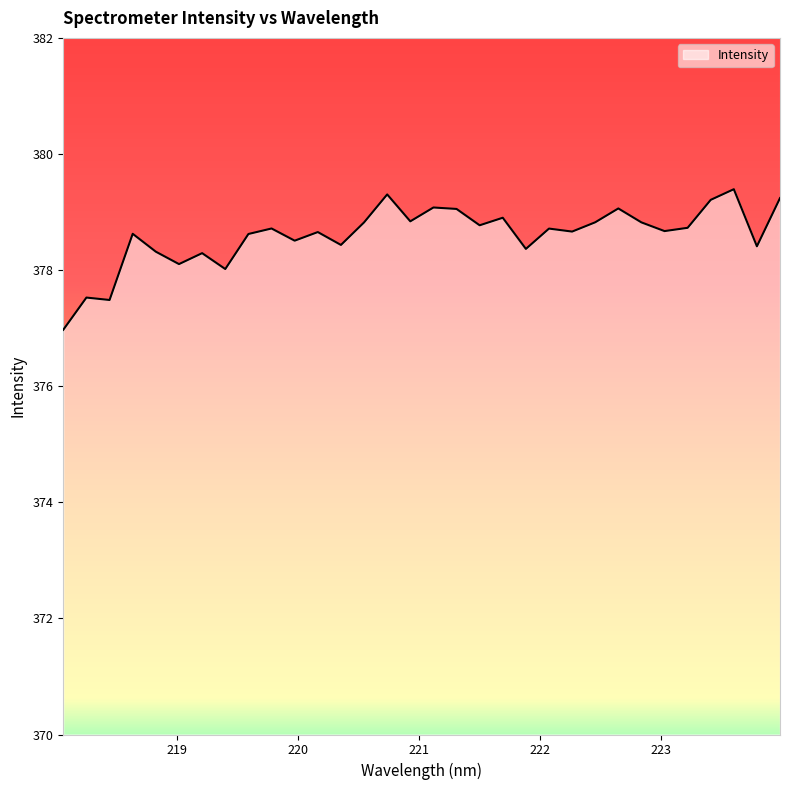

What is the difference between the second highest and second lowest values?

1.8